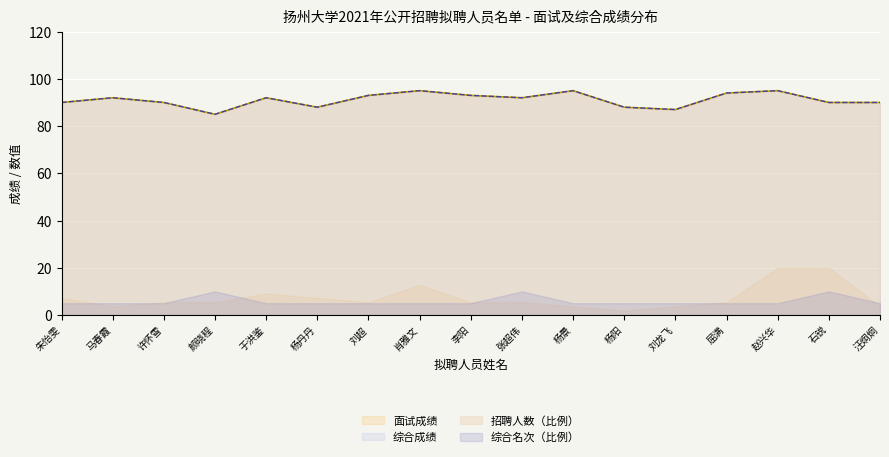

What is the sum of all 综合成绩 values?

1549